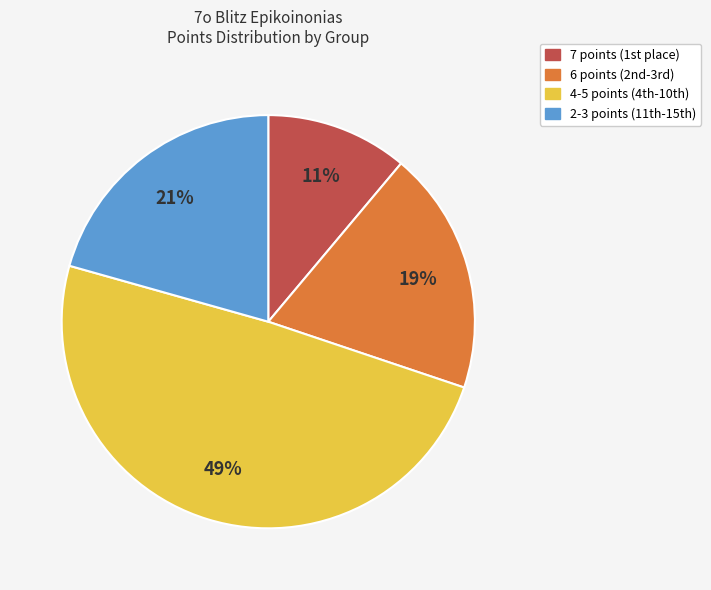

Count the number of slices in the pie.

4